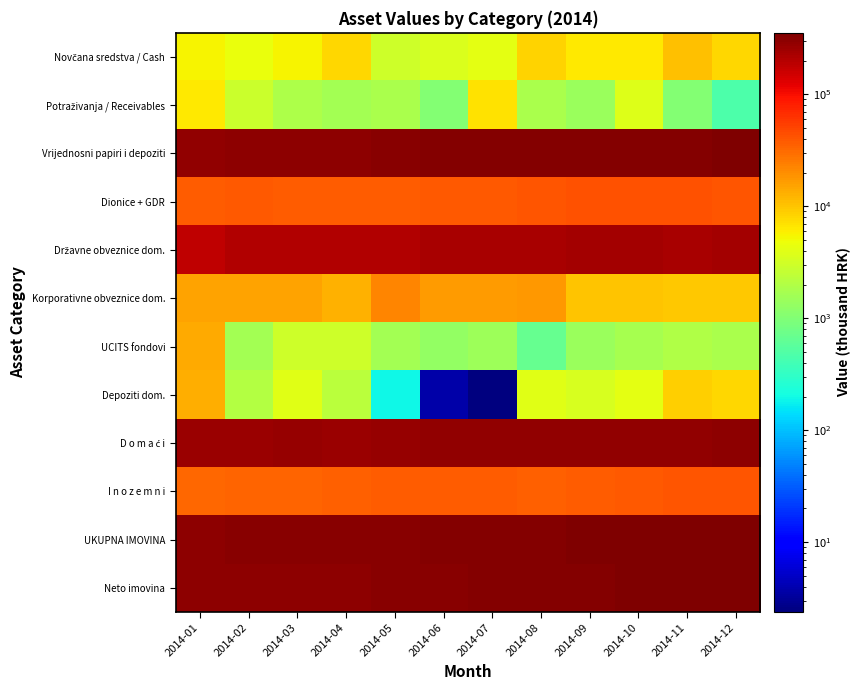

At how many categories does at least one series exceed 18730?

12